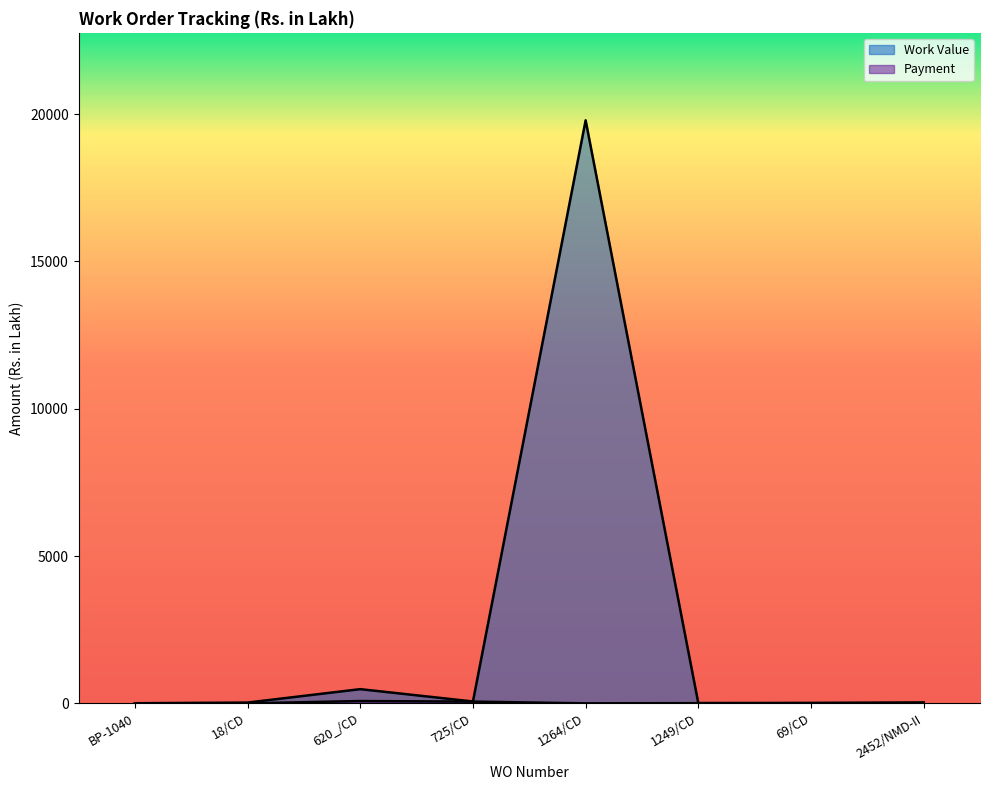

Which label corresponds to the smallest value in the chart?

BP-1040